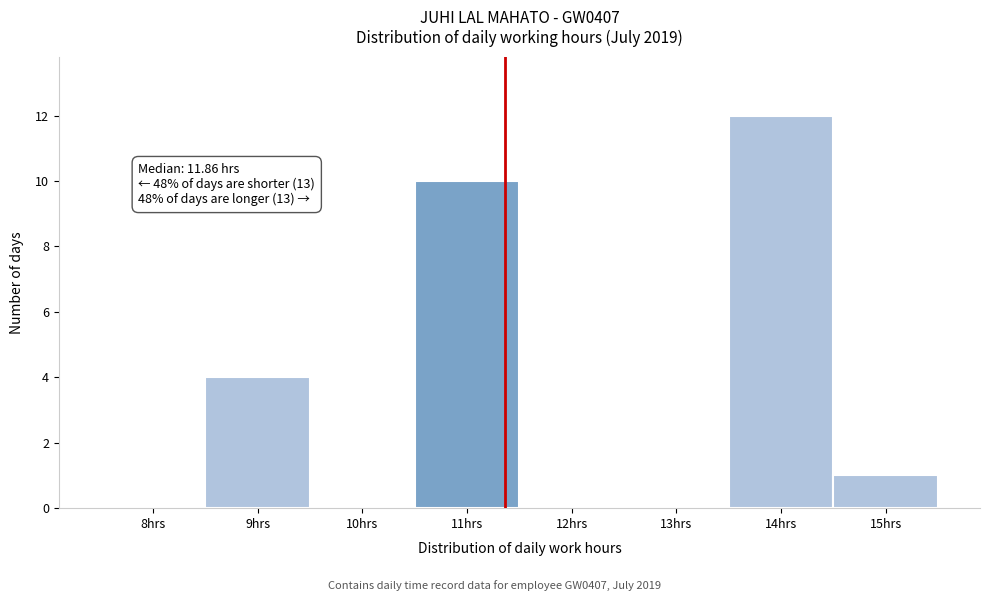

Reading left to right, list all the values displayed in this chart.

8hrs=0	9hrs=4	10hrs=0	11hrs=10	12hrs=0	13hrs=0	14hrs=12	15hrs=1